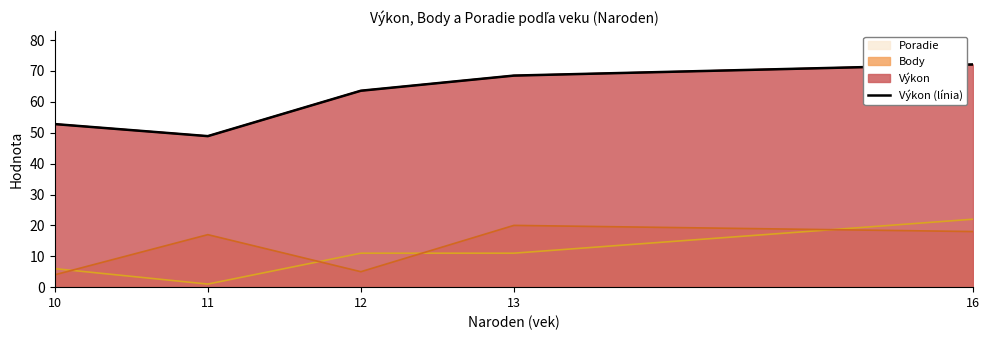

What is the change in value from 11 to 13?

+19.6